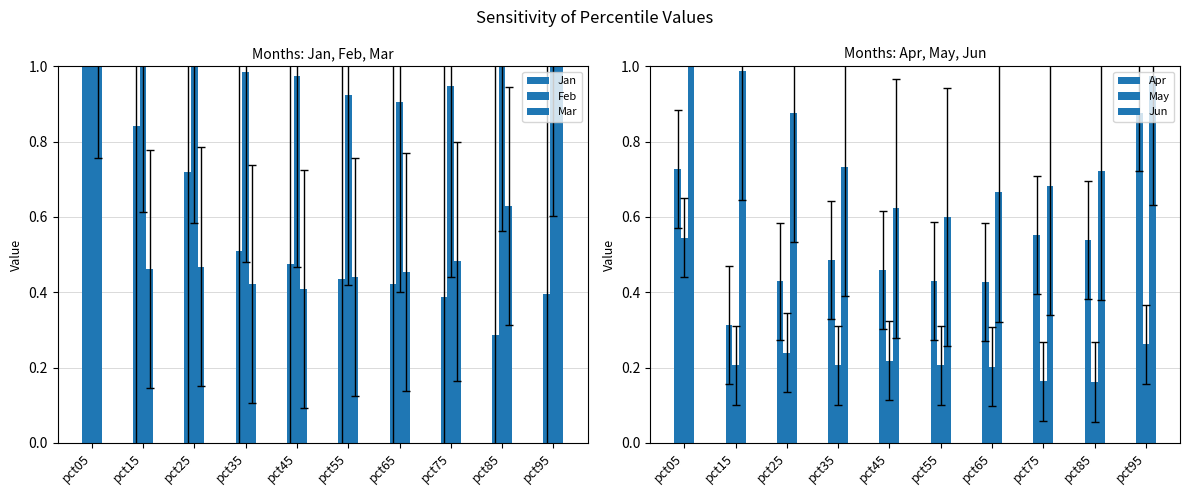

What is the difference between the second highest and second lowest values in the Jan series?

0.5